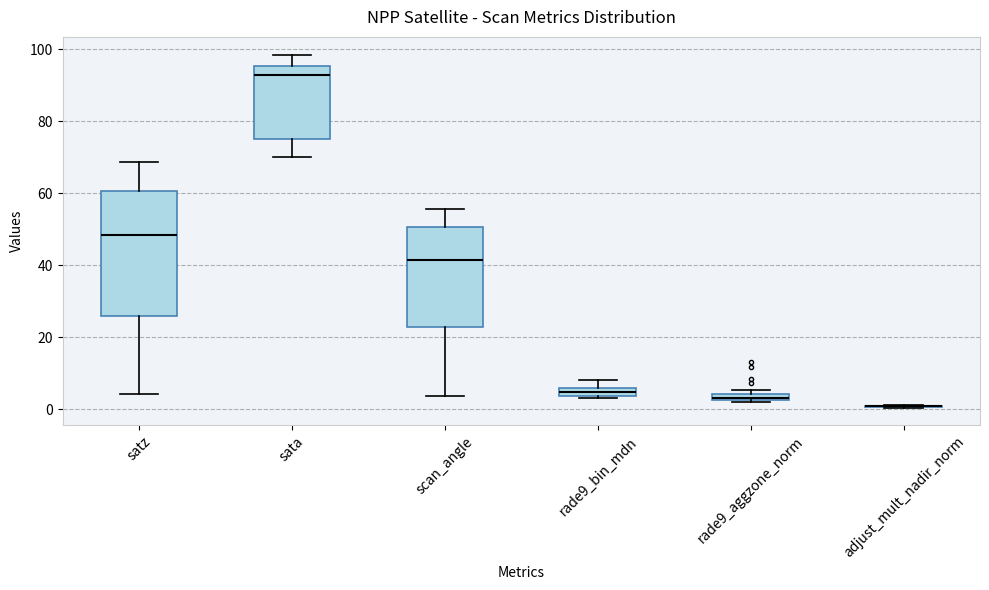

Comparing the boxes themselves (not the whiskers), which one is the tallest?

satz